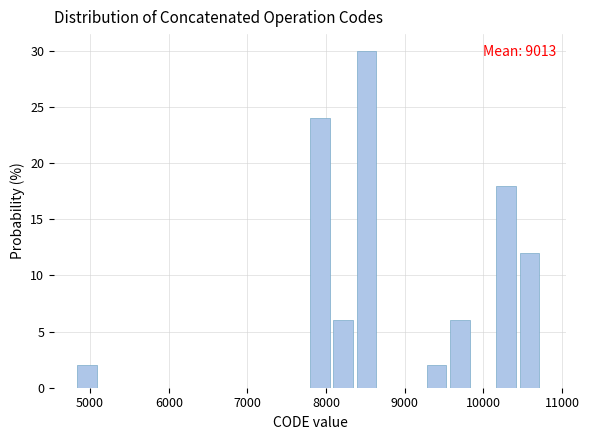

Around what value on the x-axis is the tallest bar? Give the approximate position of its centre, as read against the axis.

8500